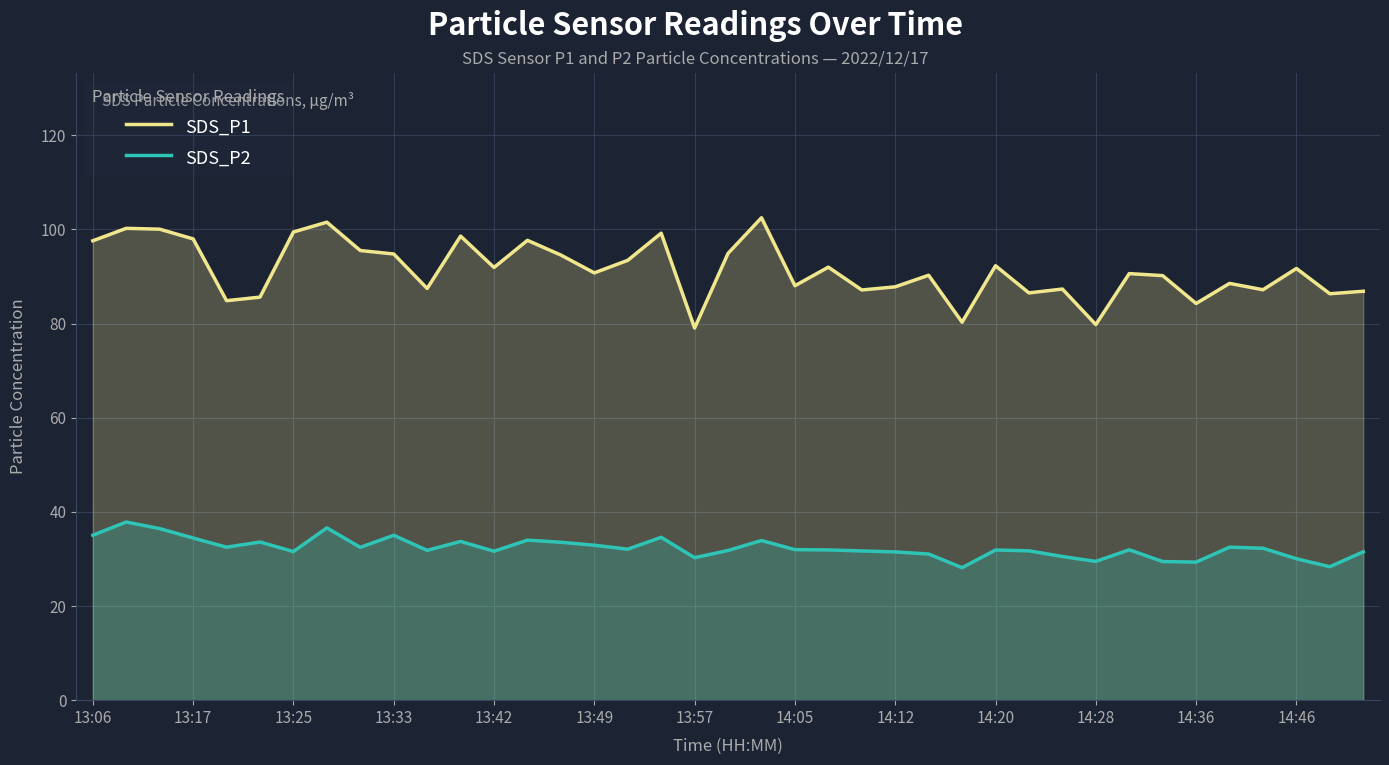

Which series has the largest total across all categories?

SDS_P1